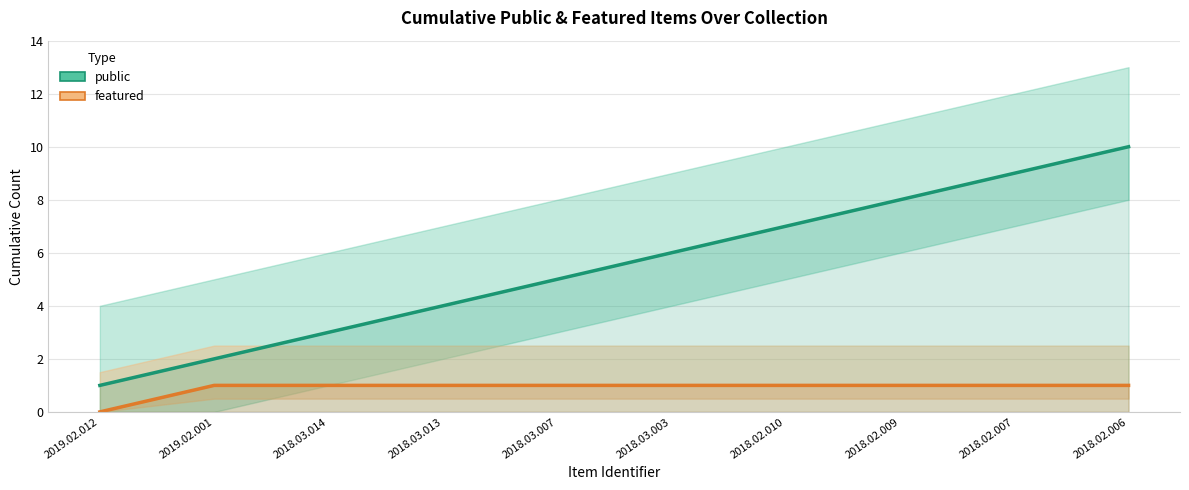

At how many categories does at least one series exceed 4?

6